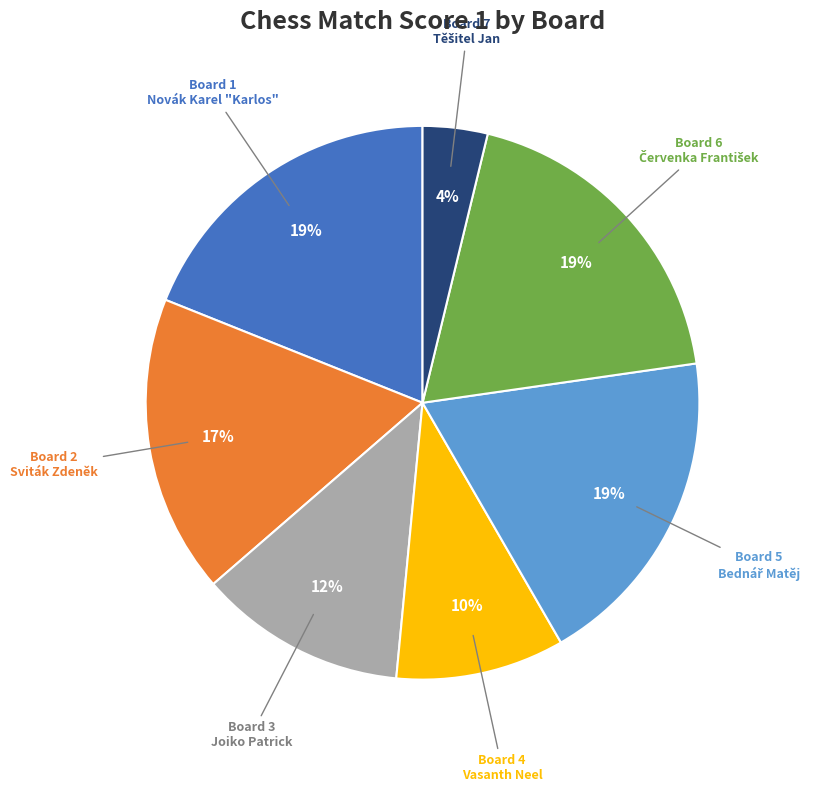

True or false: Board 3 Joiko Patrick accounts for 12% of the total.

True